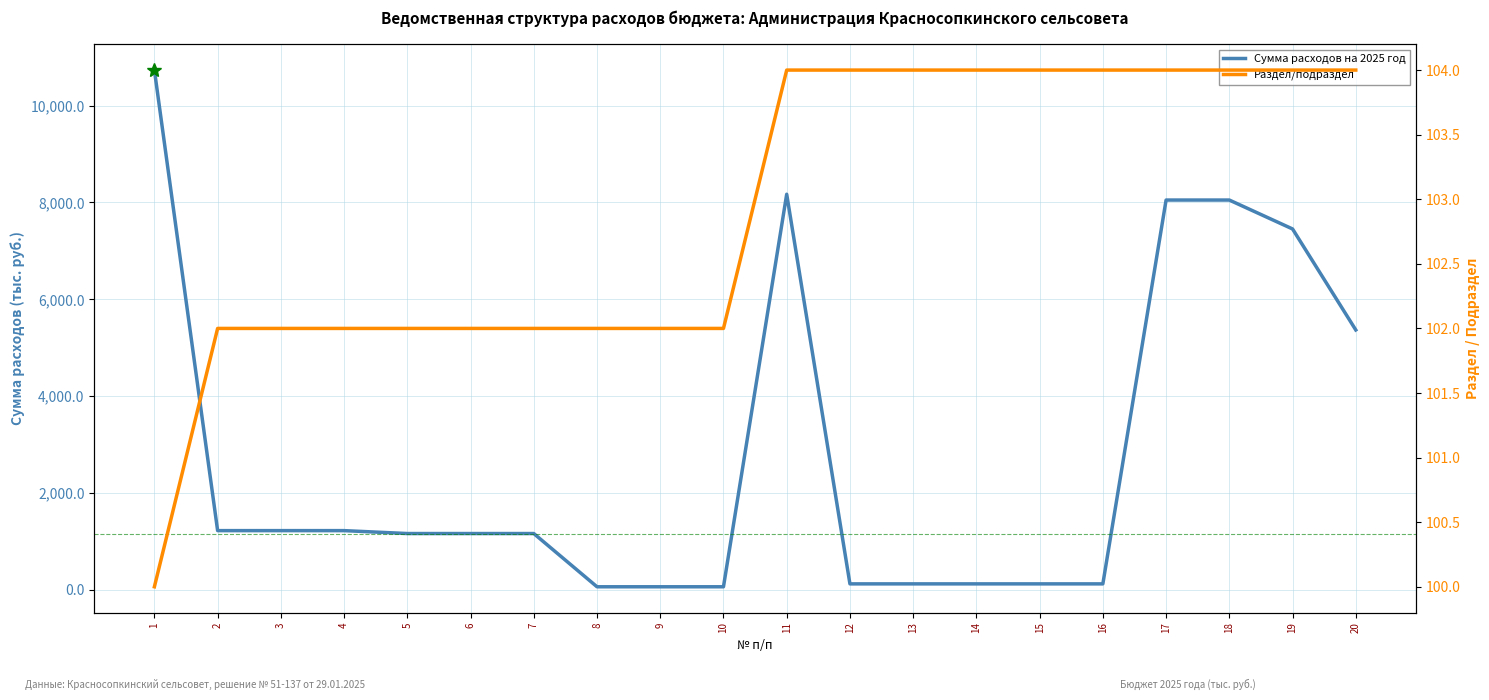

How many data points in Раздел/подраздел are less than 104?

10